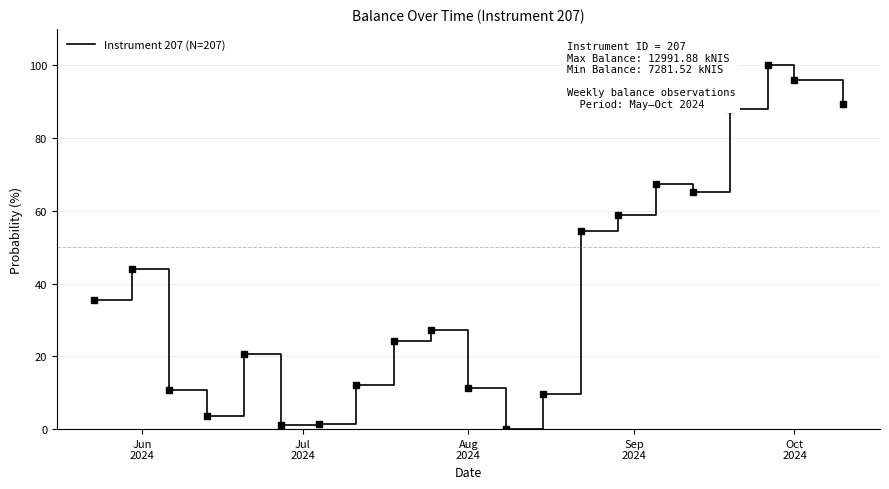

What is the difference between the maximum and minimum values?

100.0